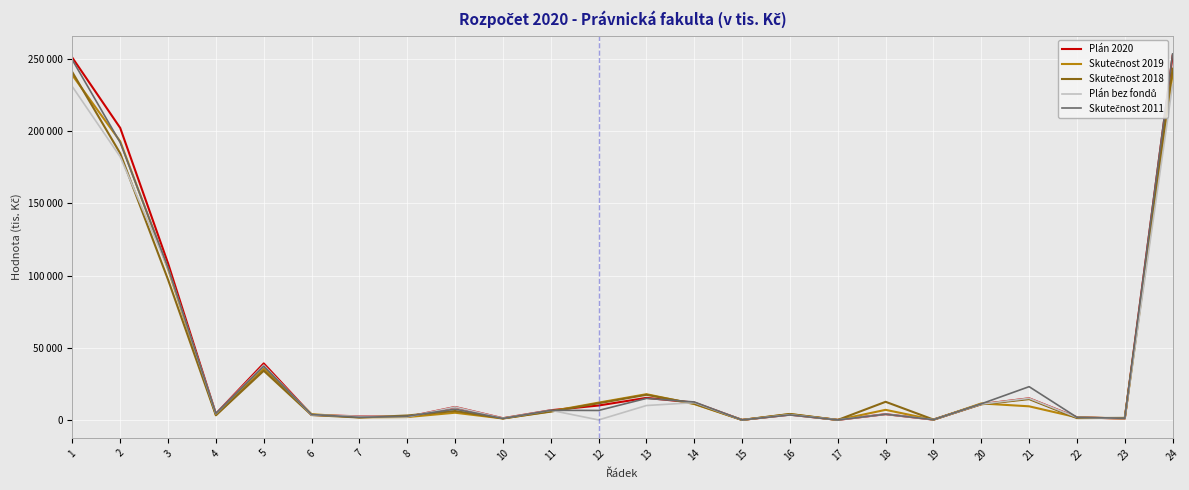

Between 12 and 21, which series saw the biggest shift?

Skutečnost 2011